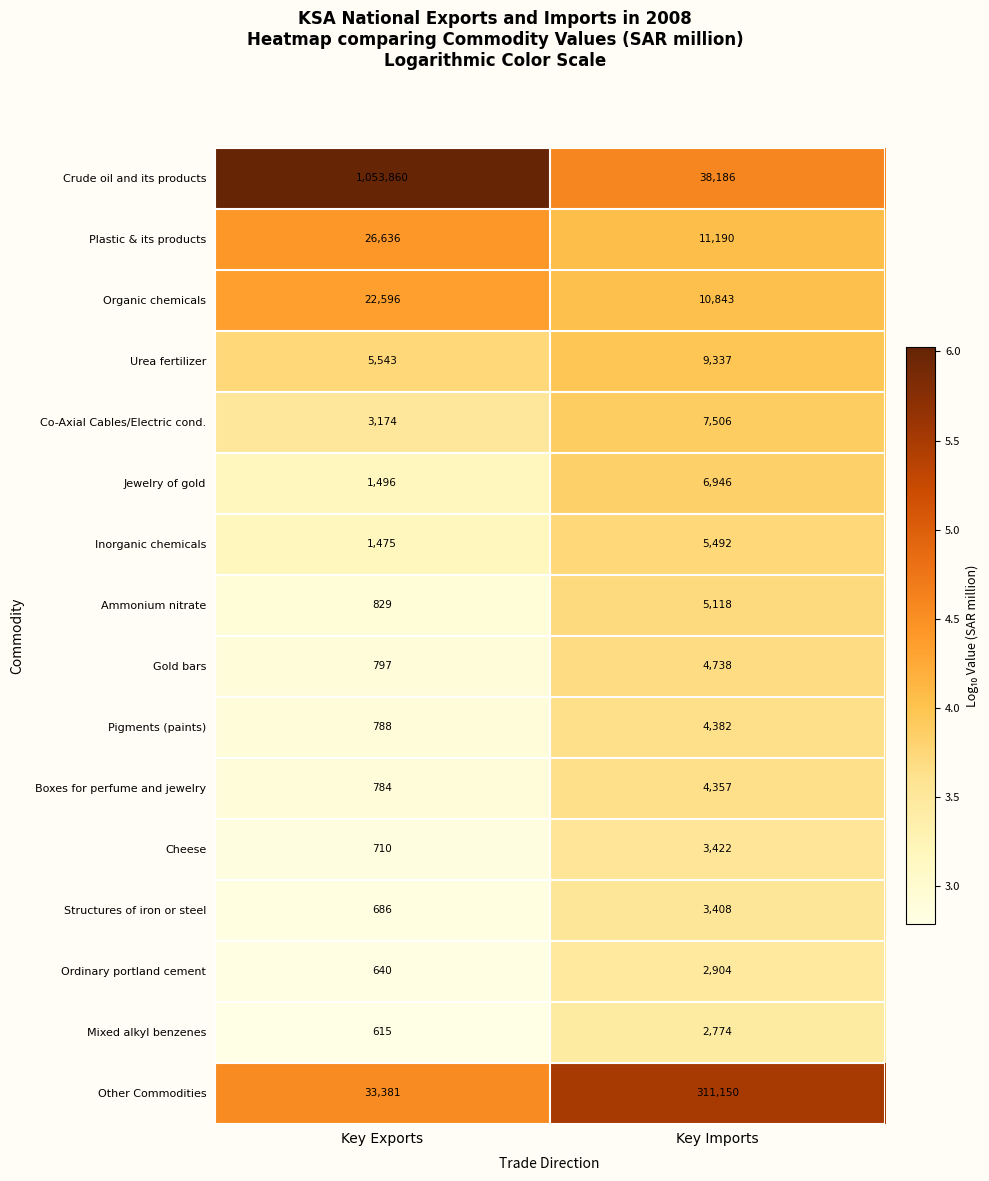

What is the spread (max minus min) of values at Key Imports?

308376